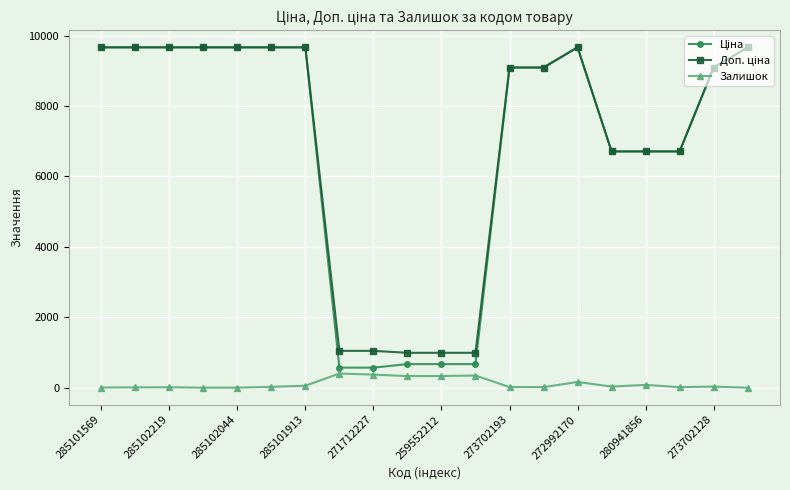

At how many categories does at least one series exceed 7804?

12